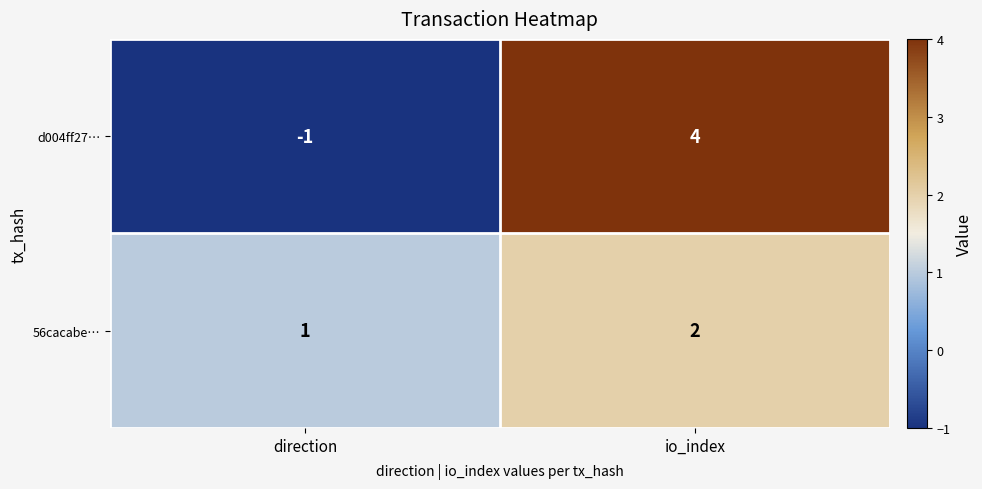

At direction, list the series in order from largest to smallest.

56cacabe…, d004ff27…